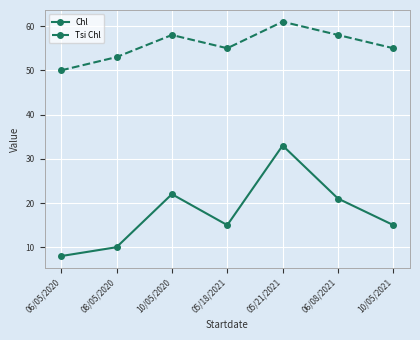

Reading right to left, extract all data points from this chart.

Chl: 10/05/2021=15	06/08/2021=21	05/21/2021=33	05/18/2021=15	10/05/2020=22	08/05/2020=10	06/05/2020=8
Tsi Chl: 10/05/2021=55	06/08/2021=58	05/21/2021=61	05/18/2021=55	10/05/2020=58	08/05/2020=53	06/05/2020=50